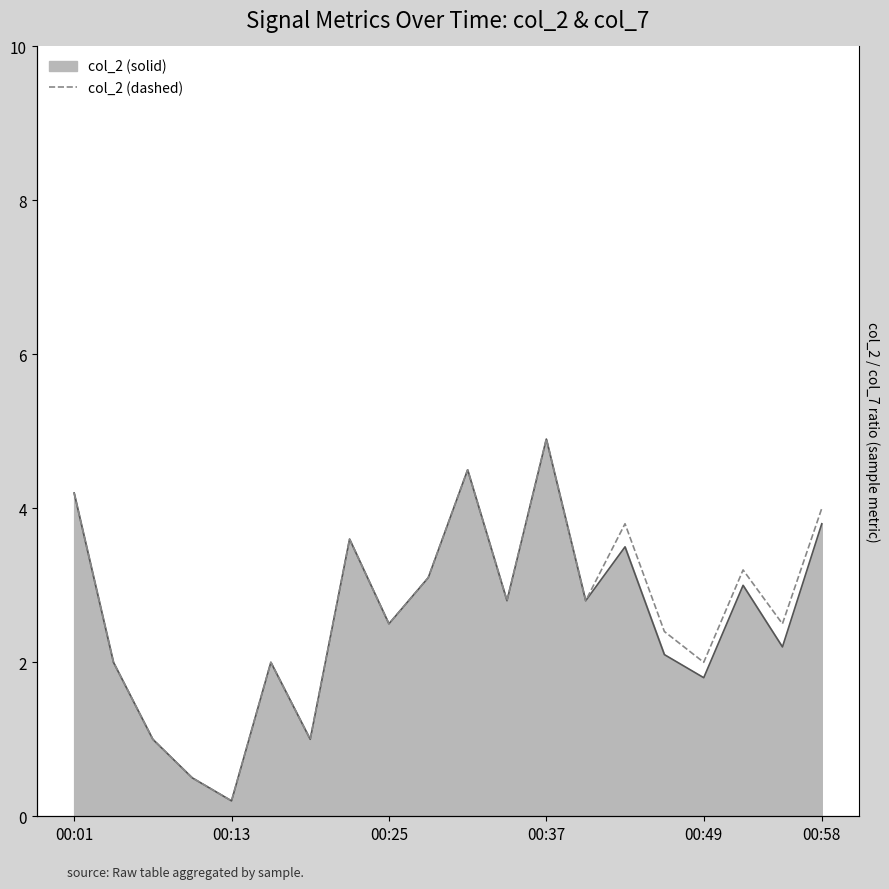

True or false: the data shows 5.2 at 7.

False